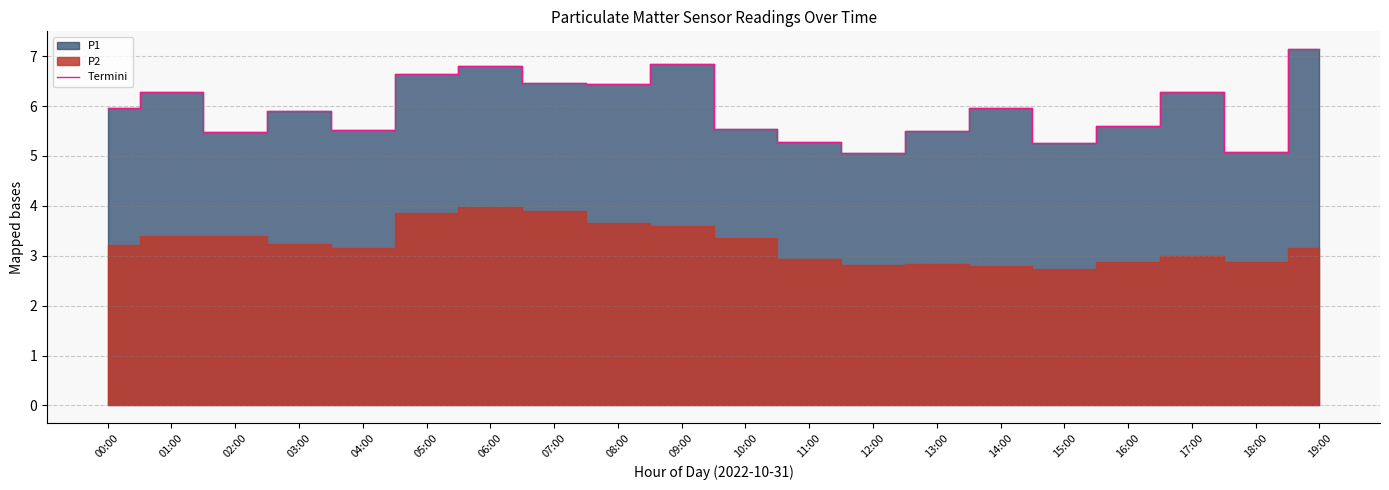

What is the sum of the values at 15:00 and 04:00?

10.8